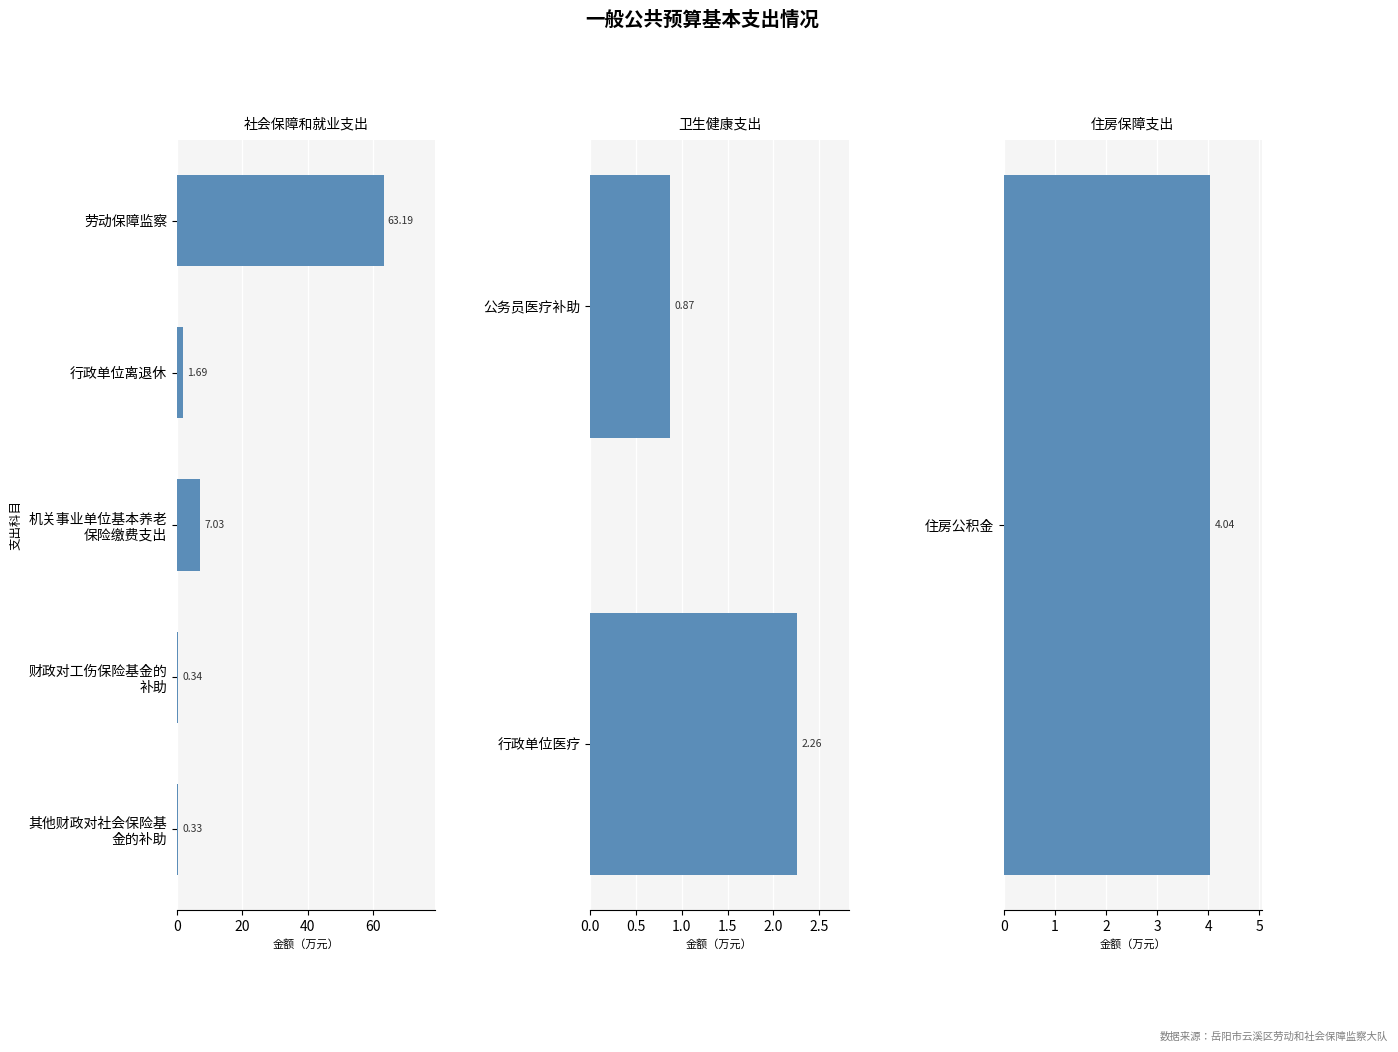

Reading left to right, what are all the values shown in this chart?

劳动保障监察=63.2	行政单位离退休=1.7	机关事业单位基本养老保险缴费支出=7.0	财政对工伤保险基金的补助=0.3	其他财政对社会保险基金的补助=0.3	公务员医疗补助=0.9	行政单位医疗=2.3	住房公积金=4.0